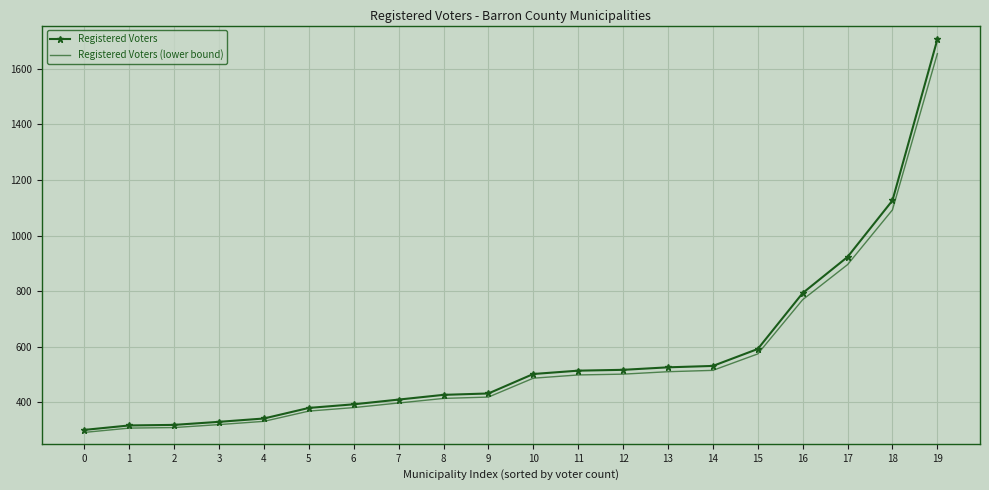

What is the maximum value shown in the chart?

1705.0